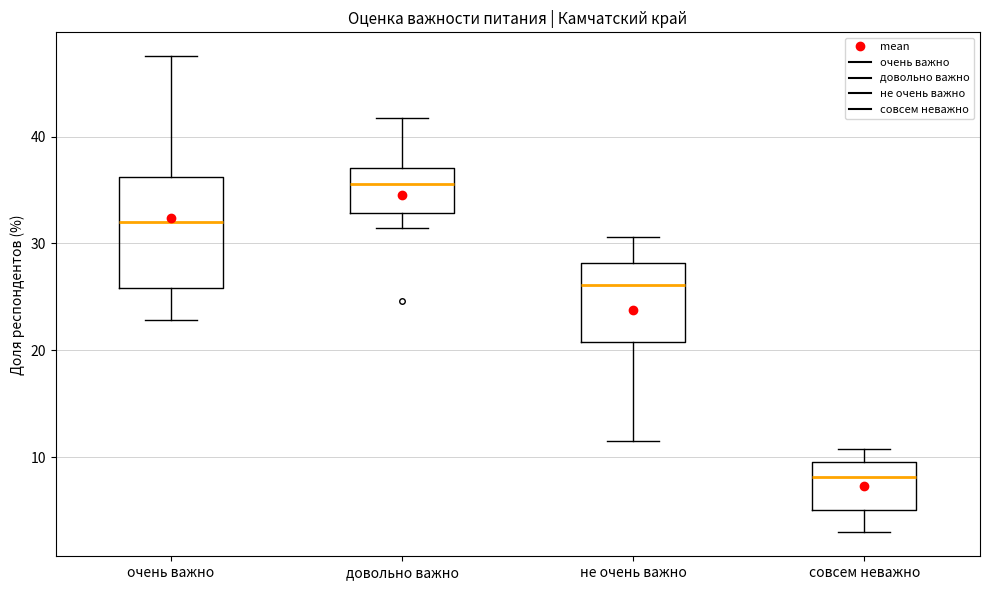

Reading left to right, transcribe this box plot: for each box, give where its median line is, the range the box spans, and where its two whiskers end, as read against the y-axis. The values are not printed on the chart, so give them approximately, as read against the axis.

очень важно: median 32, box 26 to 36, whiskers 23 to 48
довольно важно: median 36, box 33 to 37, whiskers 31 to 42
не очень важно: median 26, box 21 to 28, whiskers 12 to 31
совсем неважно: median 8, box 5 to 10, whiskers 3 to 11